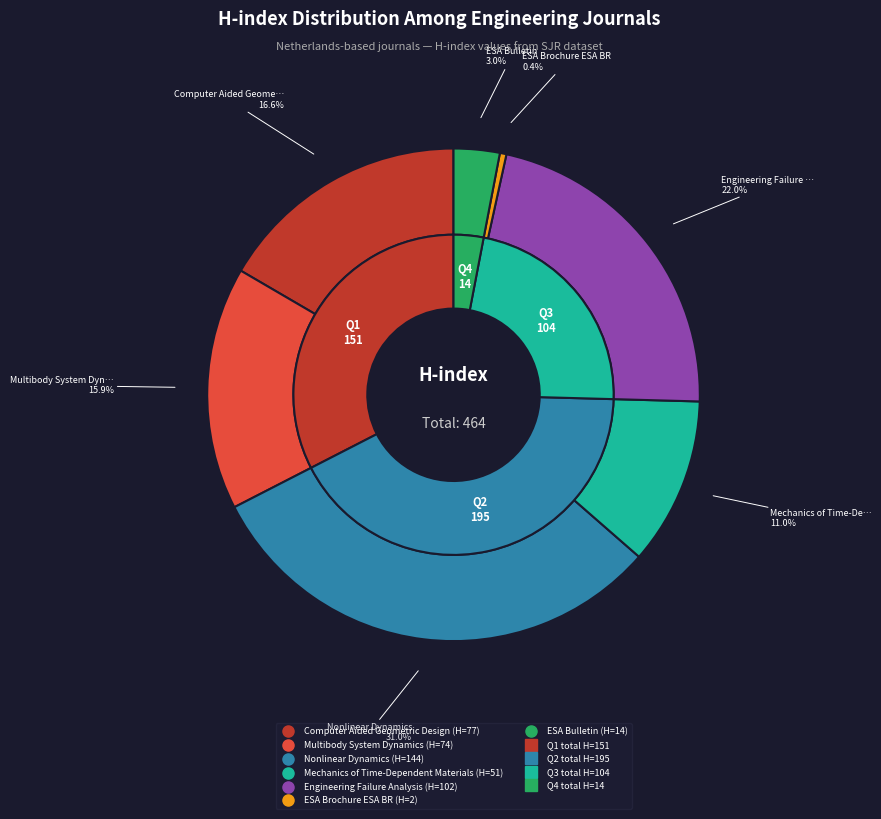

How many segments does this pie chart have?

7